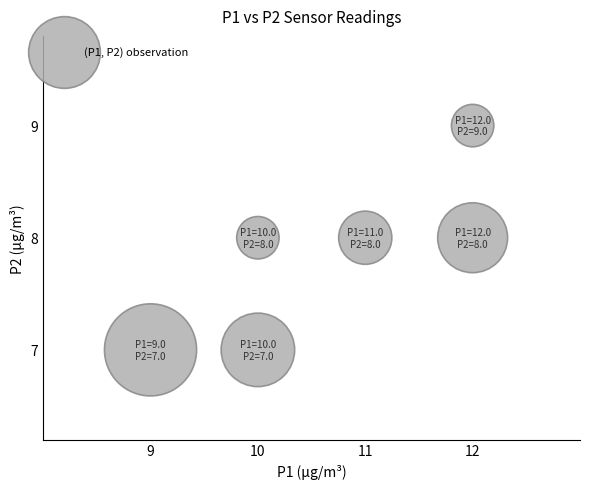

What is the average Y value?

8